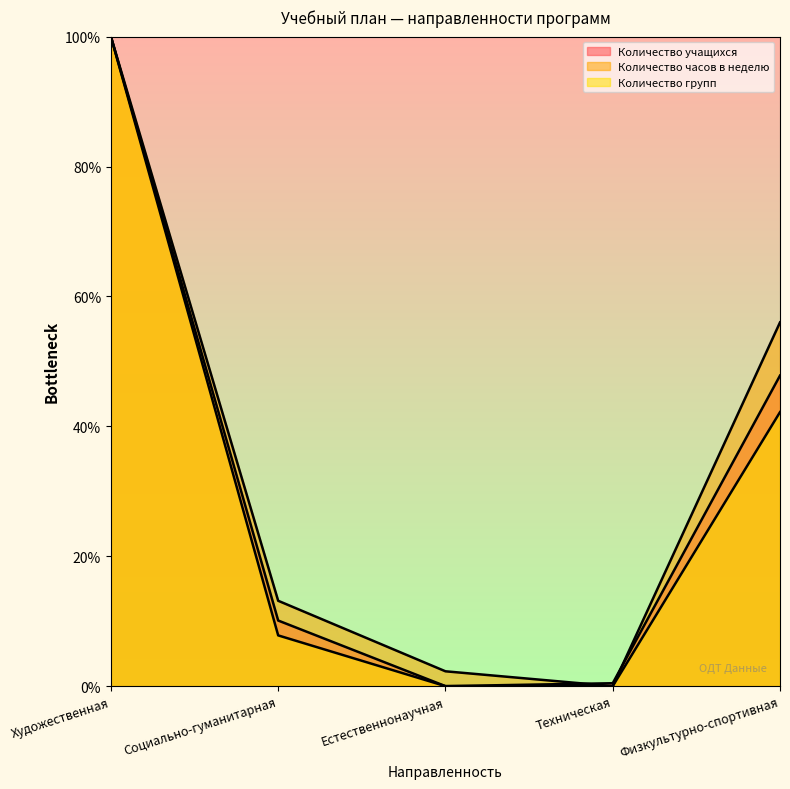

Reading left to right, transcribe all the data shown in this chart.

Количество учащихся: Художественная=100.0	Социально-гуманитарная=10.1	Естественнонаучная=0.0	Техническая=0.4	Физкультурно-спортивная=47.8
Количество часов в неделю: Художественная=100.0	Социально-гуманитарная=13.1	Естественнонаучная=2.3	Техническая=0.0	Физкультурно-спортивная=56.0
Количество групп: Художественная=100.0	Социально-гуманитарная=7.8	Естественнонаучная=0.0	Техническая=0.0	Физкультурно-спортивная=42.2